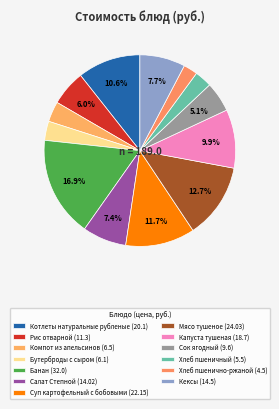

How many segments does this pie chart have?

13